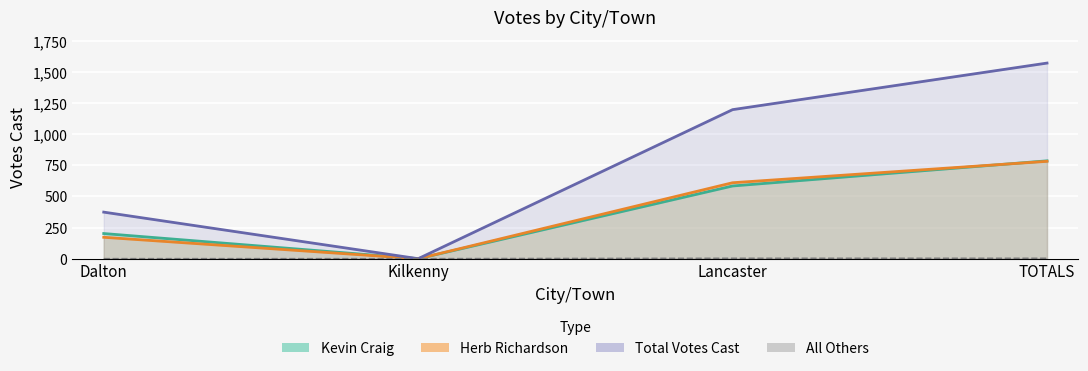

Between Kilkenny and TOTALS, which series saw the biggest shift?

Total Votes Cast